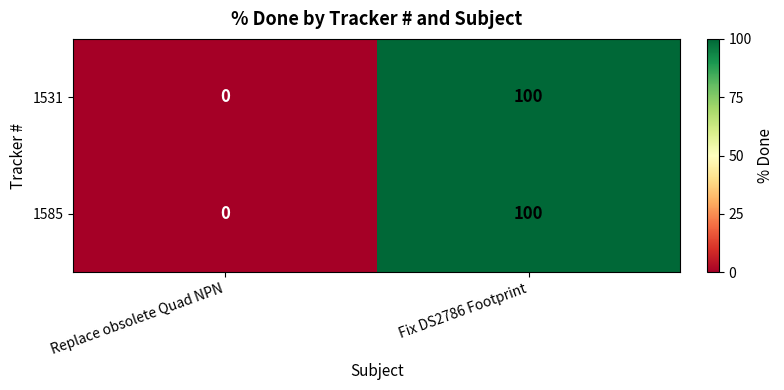

Reading right to left, what are all the values shown in this chart?

1531: 100	0
1585: 100	0